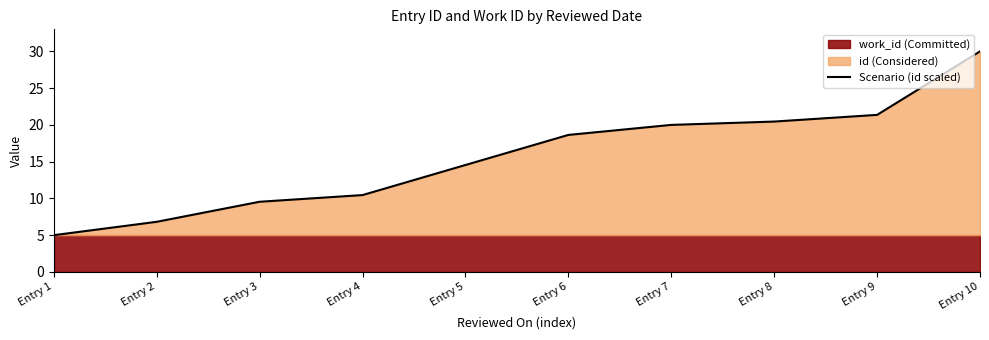

True or false: there are more than 0 points higher than both neighbors.

False